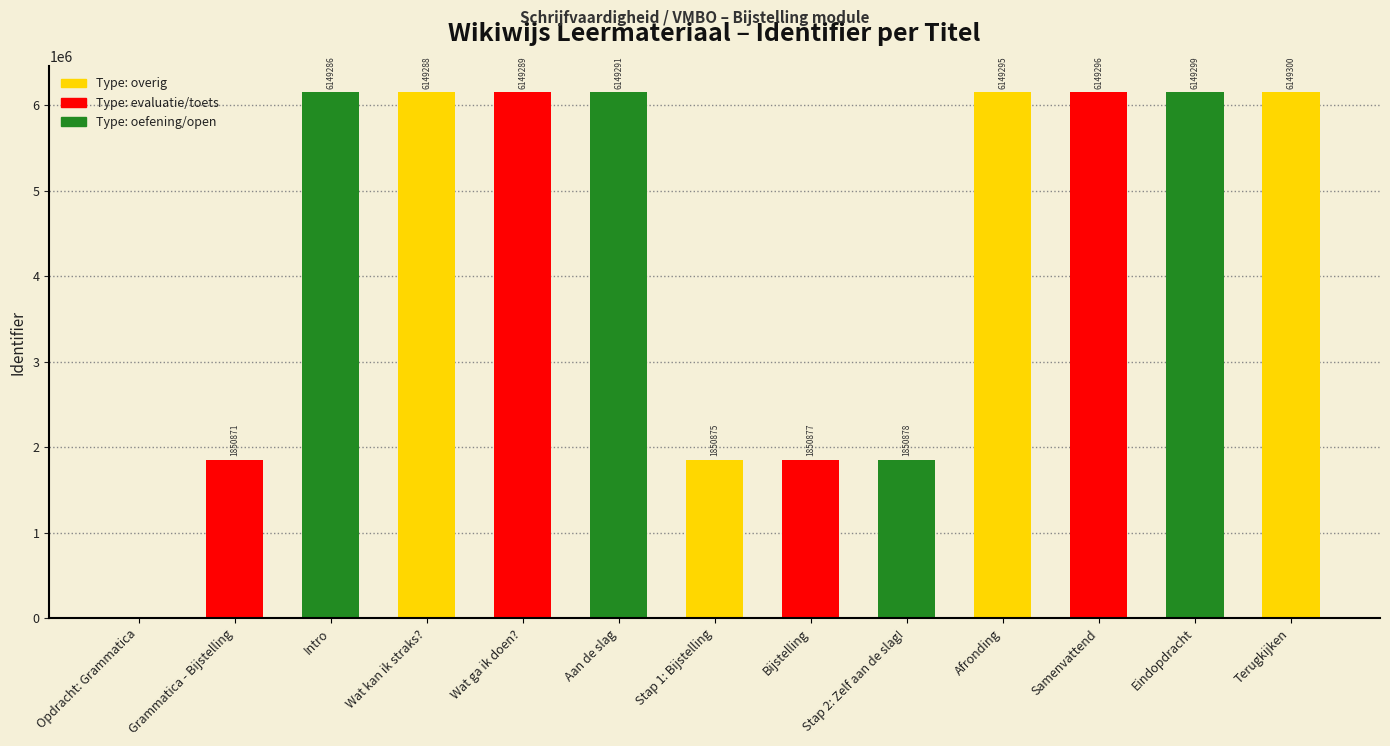

What is the sum of the values at Intro and Wat ga ik doen??

12298575